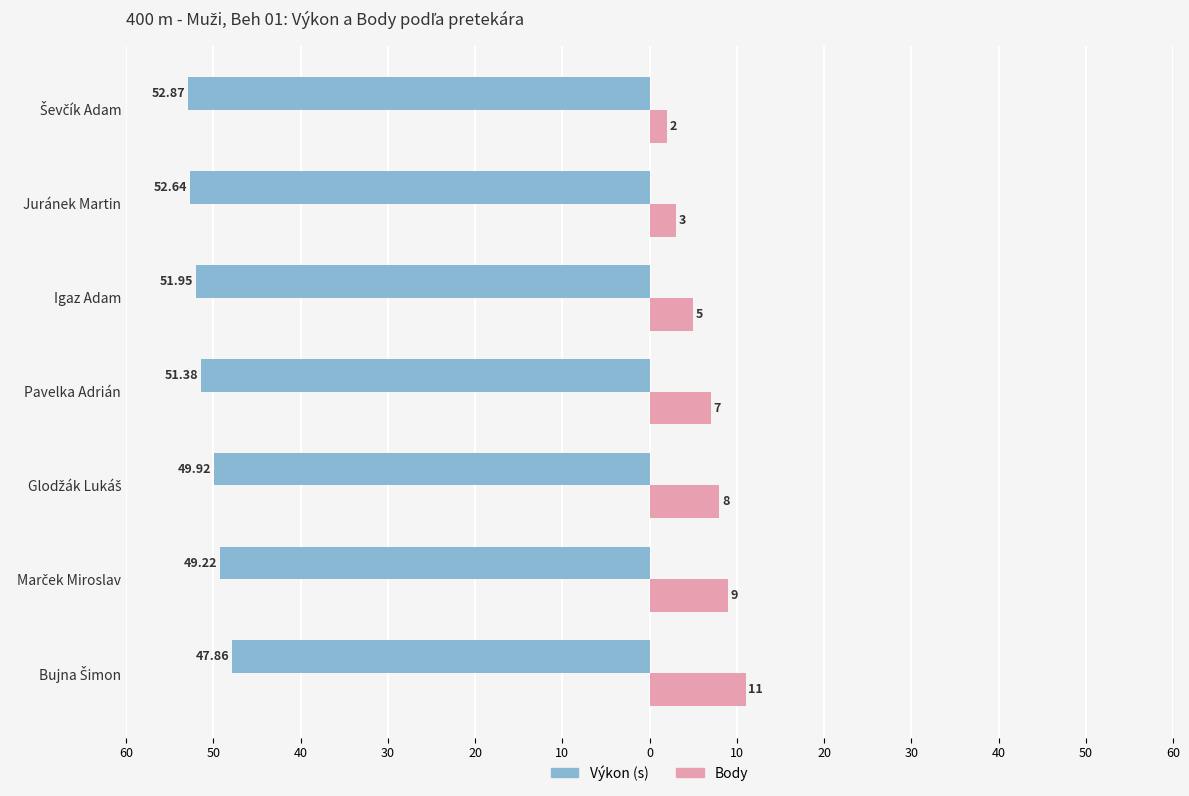

Count the number of data series in this chart.

2